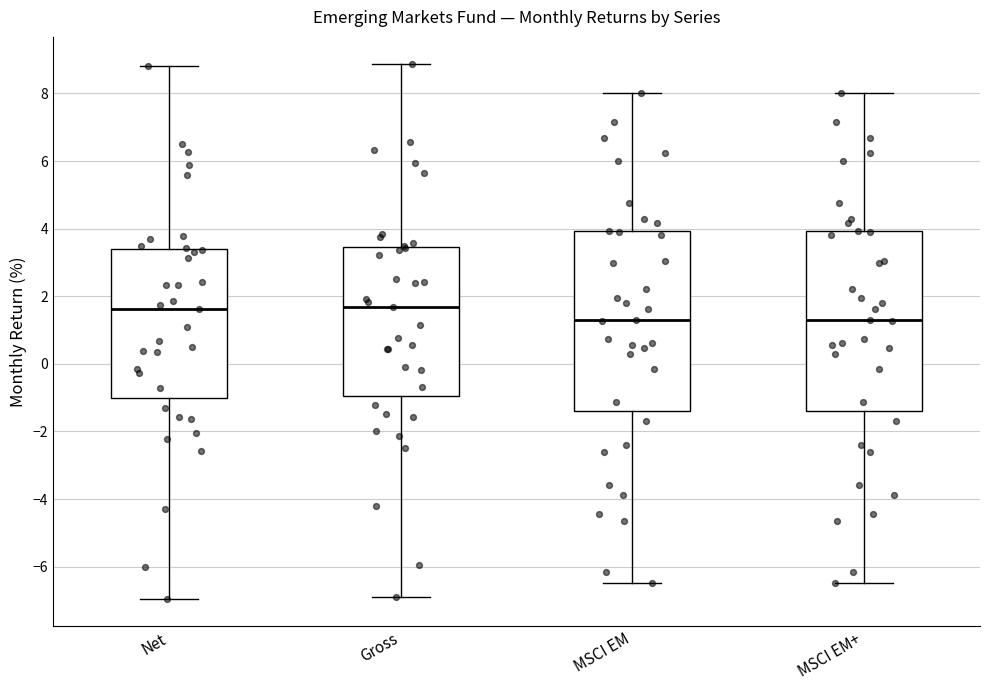

Reading left to right, read every box against the y-axis: the position of its median line, the range the box covers, and the ends of its whiskers. The values are not printed on the chart, so give them approximately, as read against the axis.

Net: median 1.6, box -1.0 to 3.4, whiskers -7.0 to 8.8
Gross: median 1.6, box -1.0 to 3.4, whiskers -6.8 to 8.8
MSCI EM: median 1.4, box -1.4 to 4.0, whiskers -6.4 to 8.0
MSCI EM+: median 1.4, box -1.4 to 4.0, whiskers -6.4 to 8.0